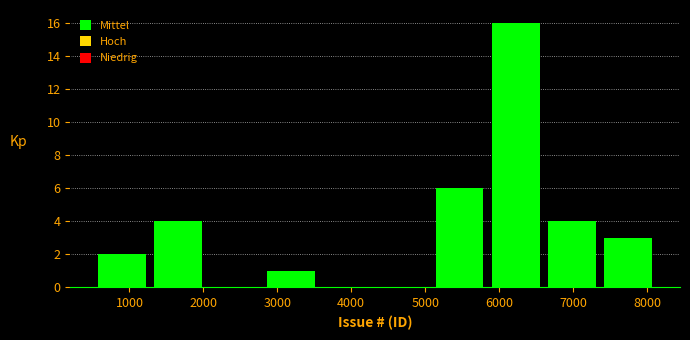

Which range on the x-axis has the tallest bar?

5800 to 6600